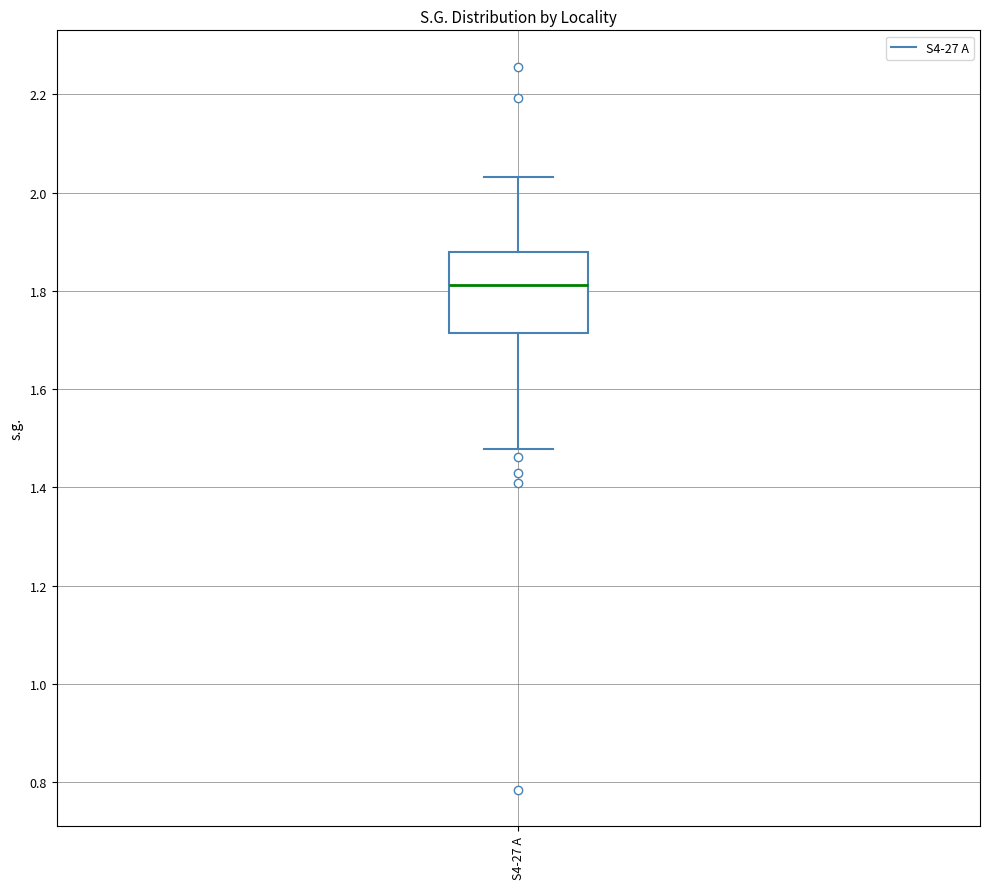

Transcribe this box plot: give where the median line is, the range the box spans, and where the two whiskers end, as read against the y-axis. The values are not printed on the chart, so give them approximately, as read against the axis.

median 1.82, box 1.72 to 1.88, whiskers 1.48 to 2.04